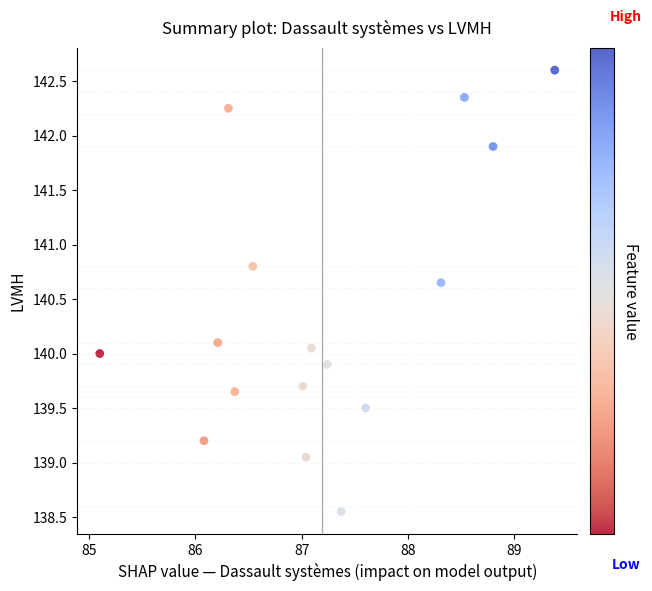

What is the range of X values (max minus min)?

4.3